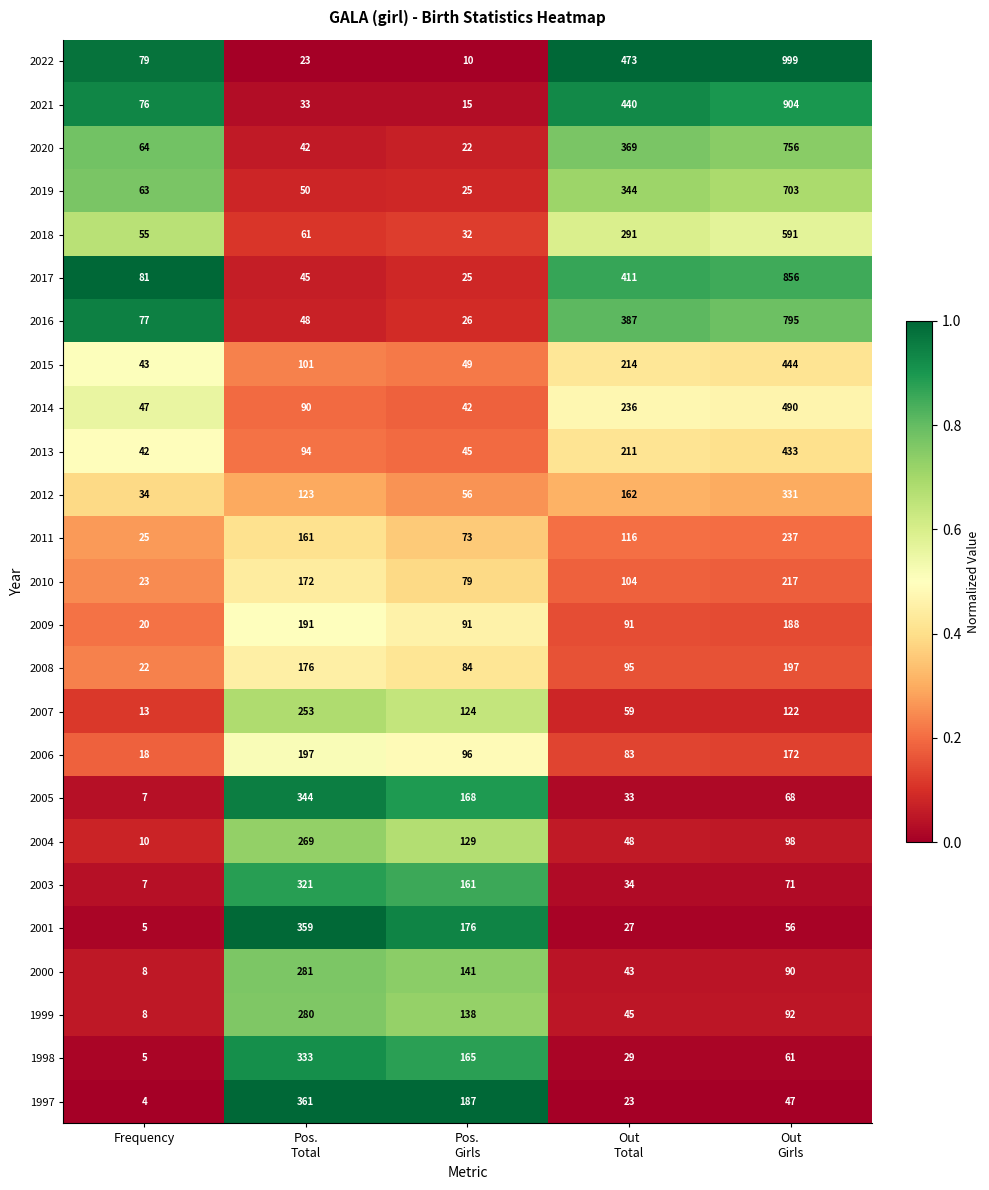

True or false: 2003 has a value of 3 at Frequency.

False